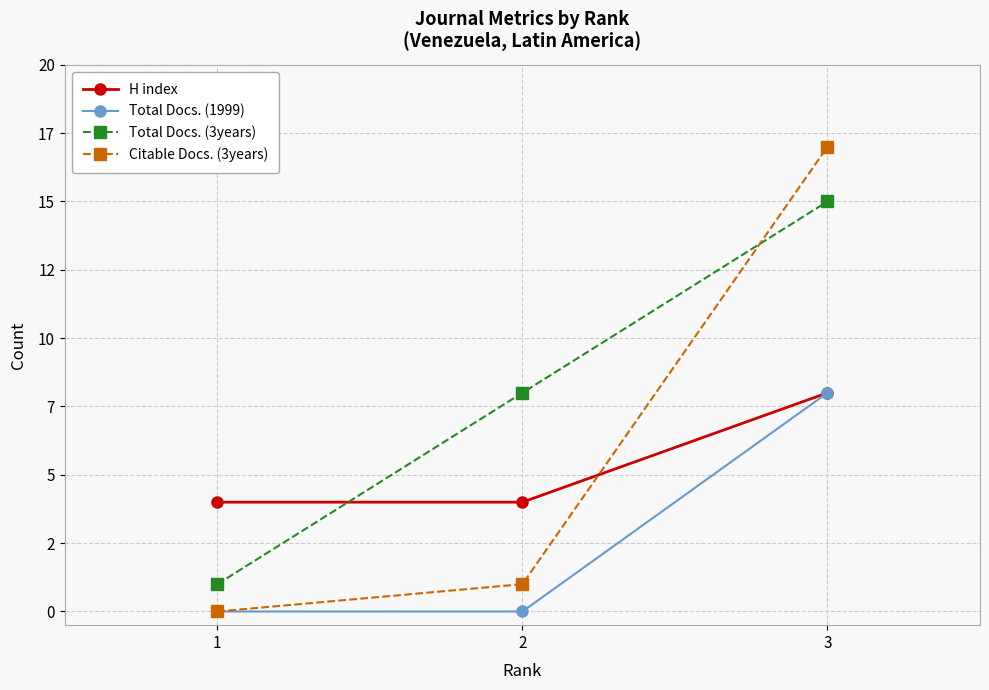

What are all the series names shown in the legend?

H index, Total Docs. (1999), Total Docs. (3years), Citable Docs. (3years)